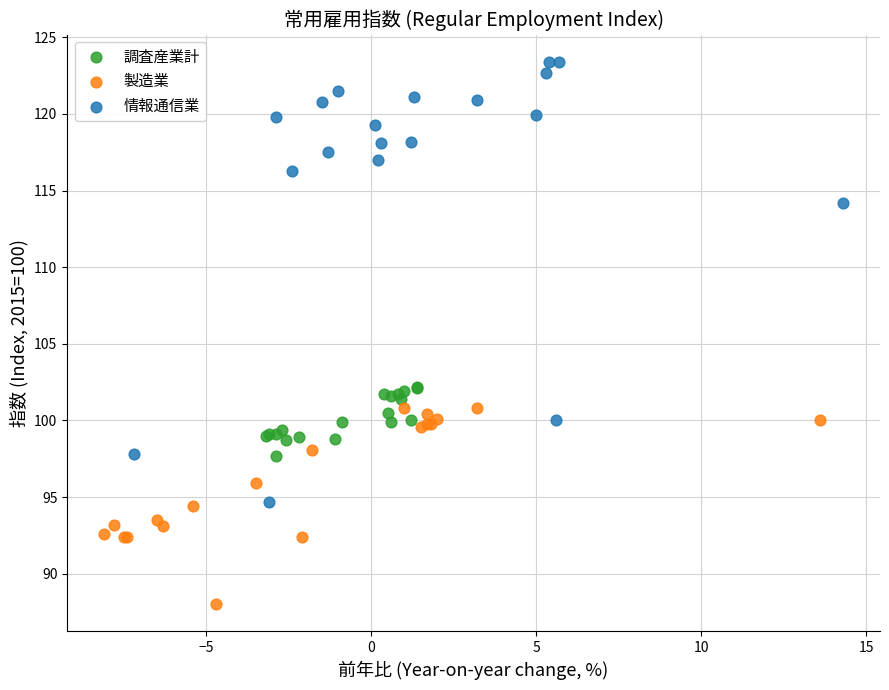

Which series has the widest spread of Y values?

情報通信業